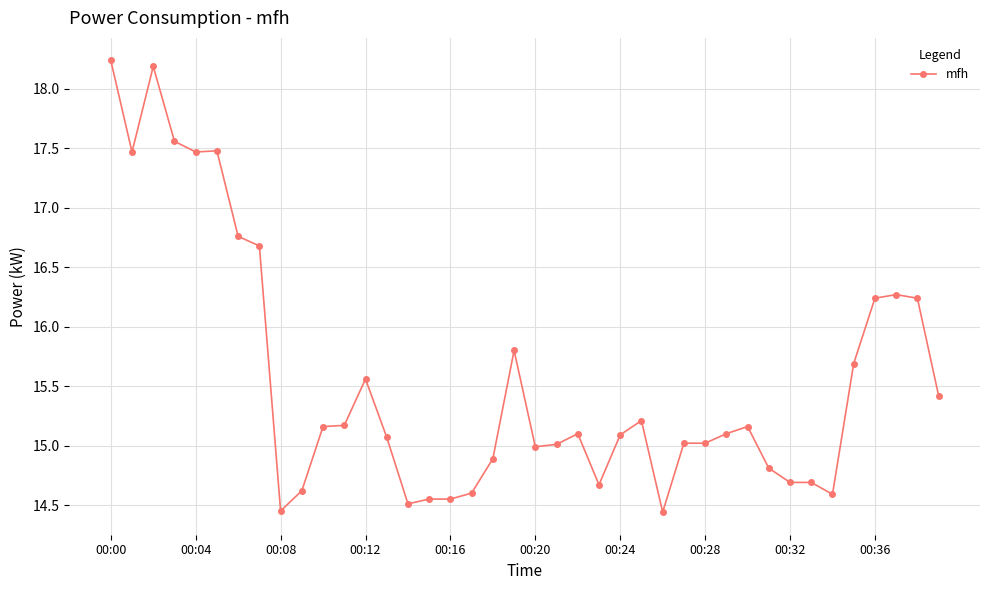

What is the sum of all values?

622.2